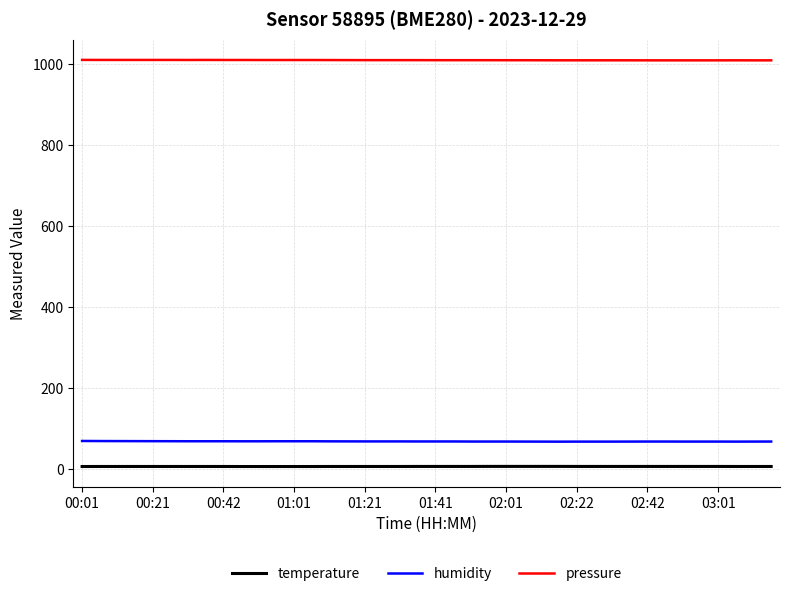

Which series has the largest total across all categories?

pressure